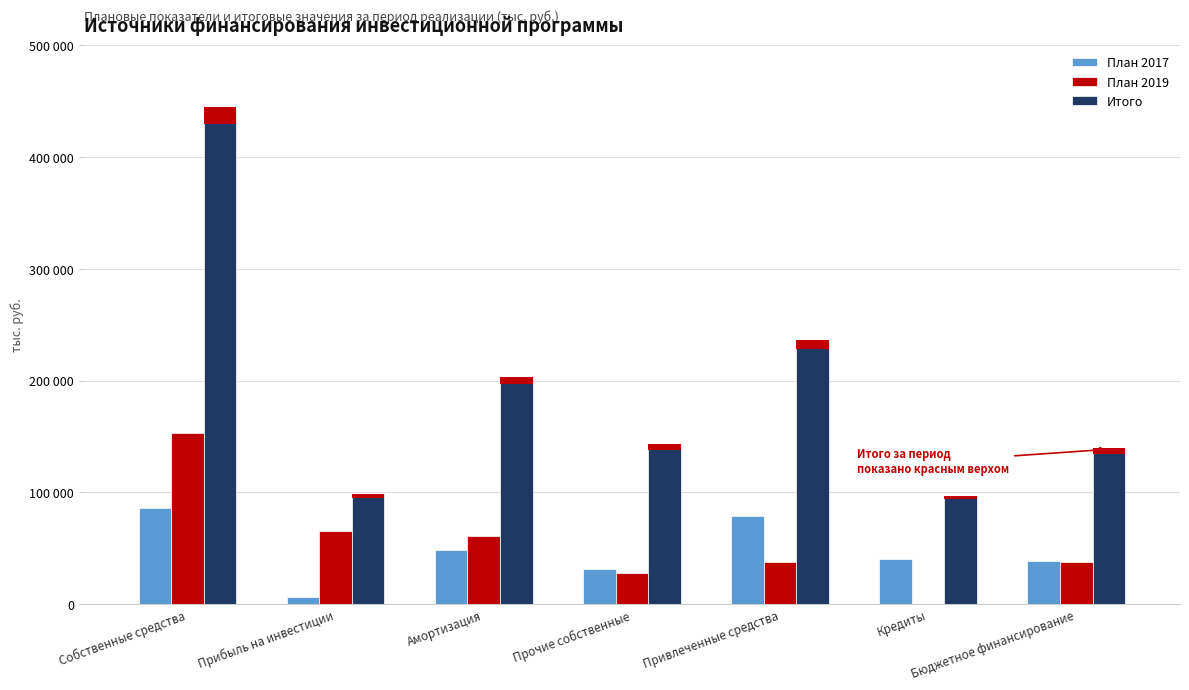

What is the average value of the Итого series?

193681.9